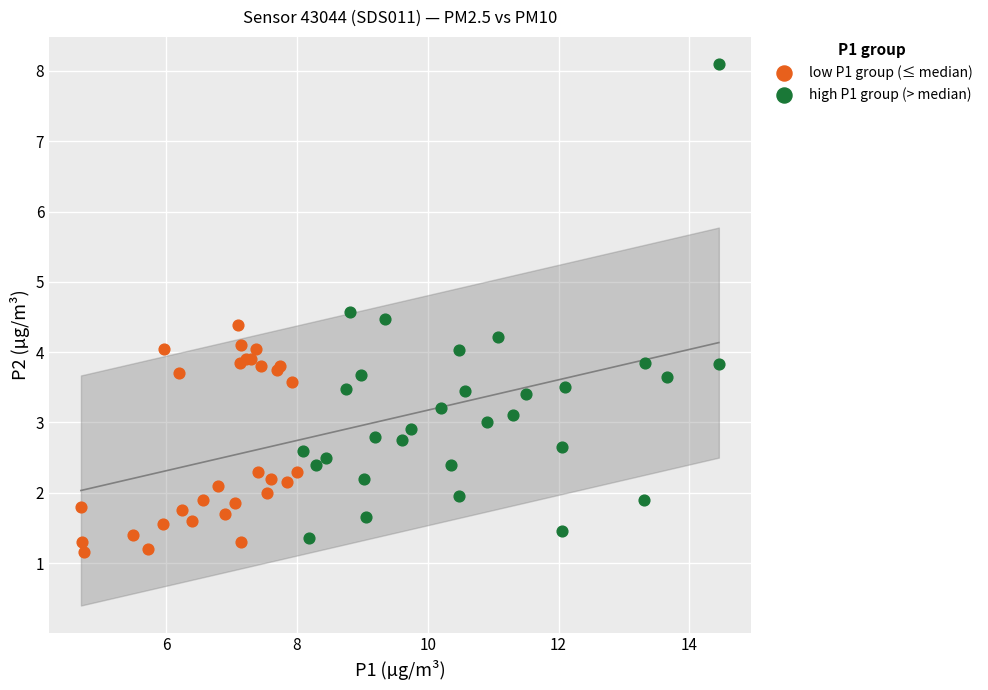

Which series reaches the minimum Y coordinate?

low P1 group (≤ median)